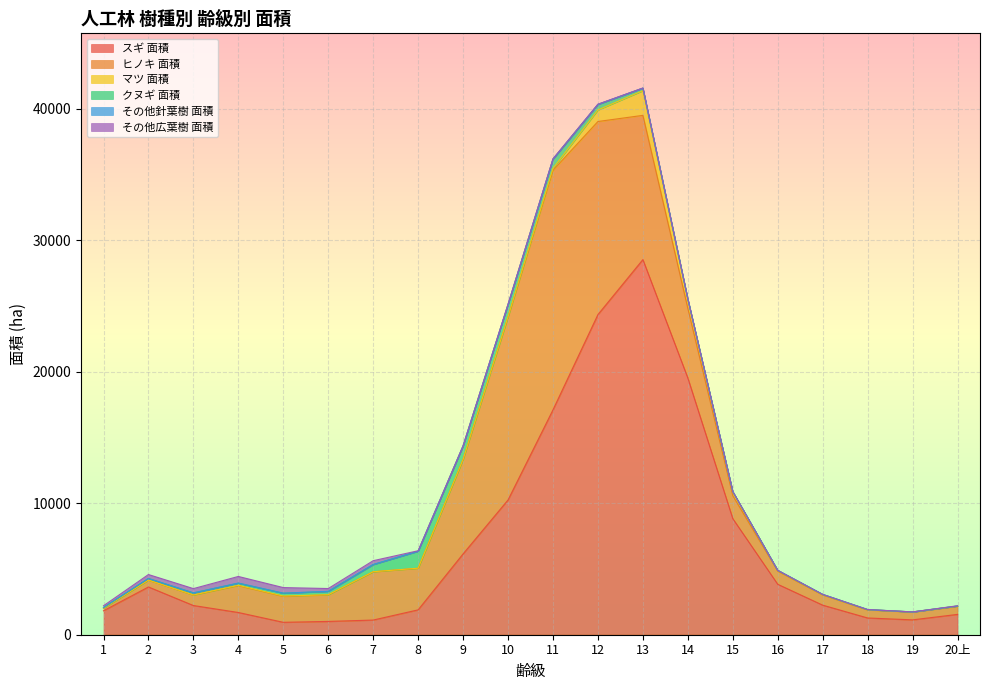

How many series are shown in this chart?

6